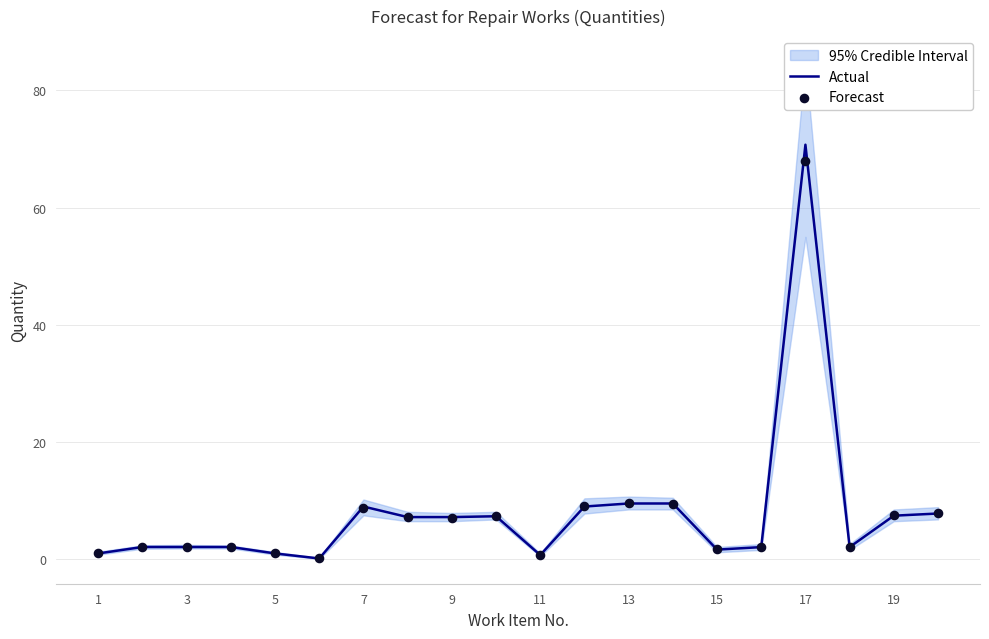

Which series has the largest total across all categories?

Actual